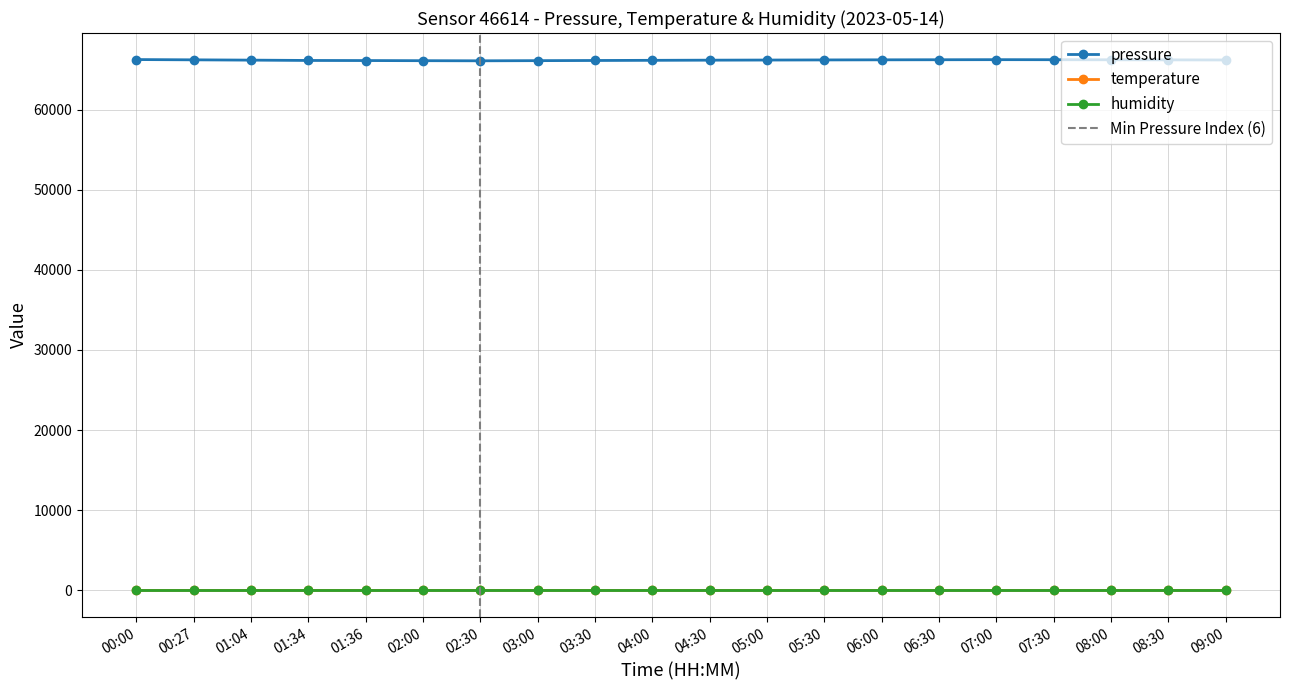

Which series has the widest spread of values?

pressure